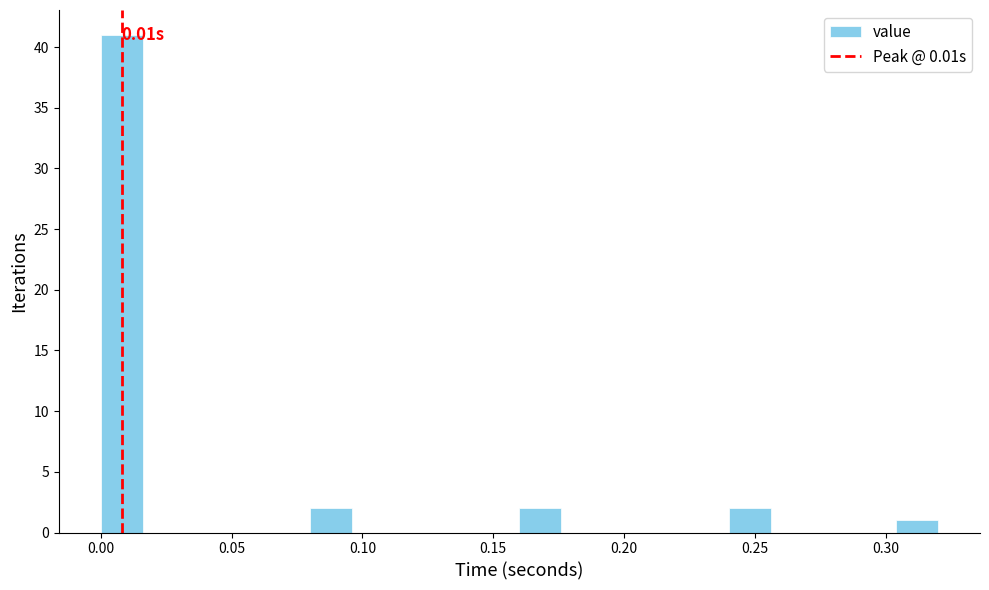

Read against the x-axis, roughly where is the centre of the tallest bar?

0.010